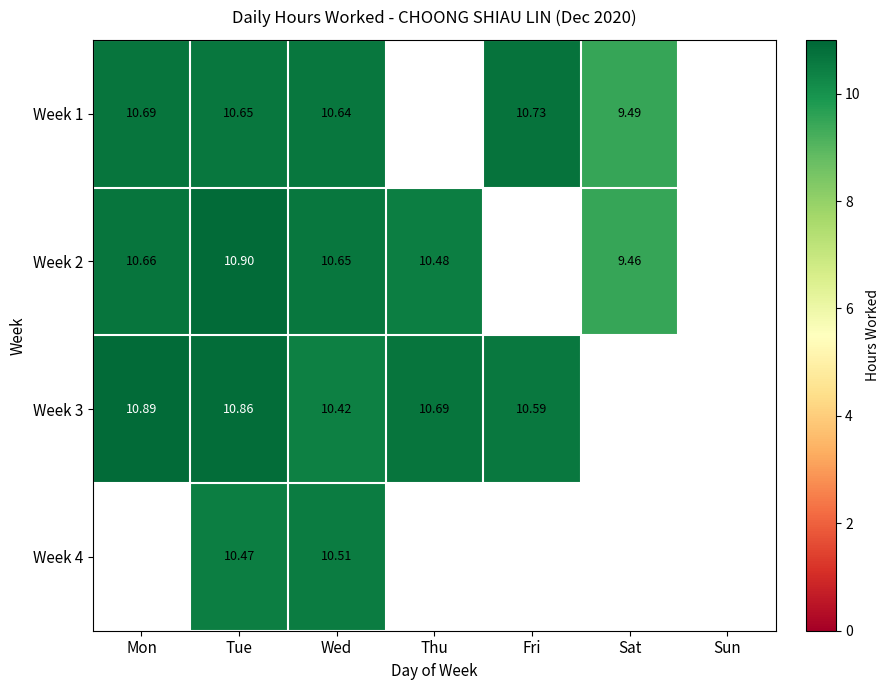

At how many categories does at least one series exceed 6?

6